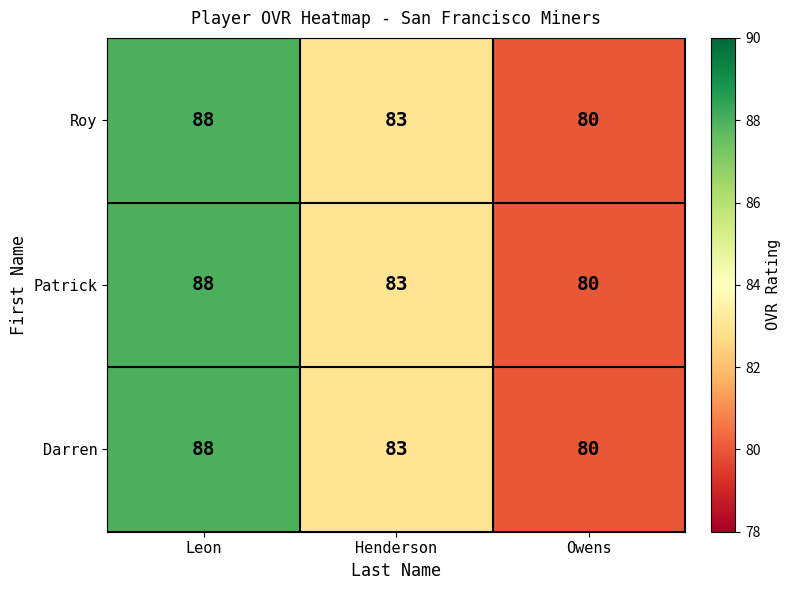

How many data points in Patrick are less than 83?

1